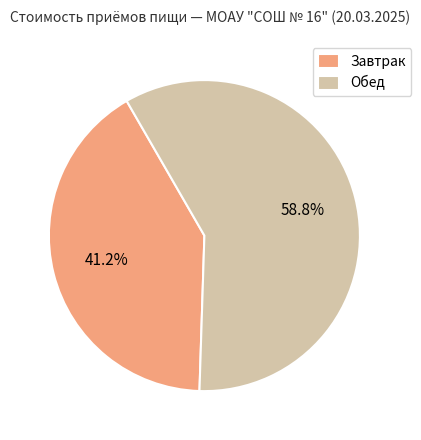

Combined, do Завтрак and Обед account for over 50%?

Yes